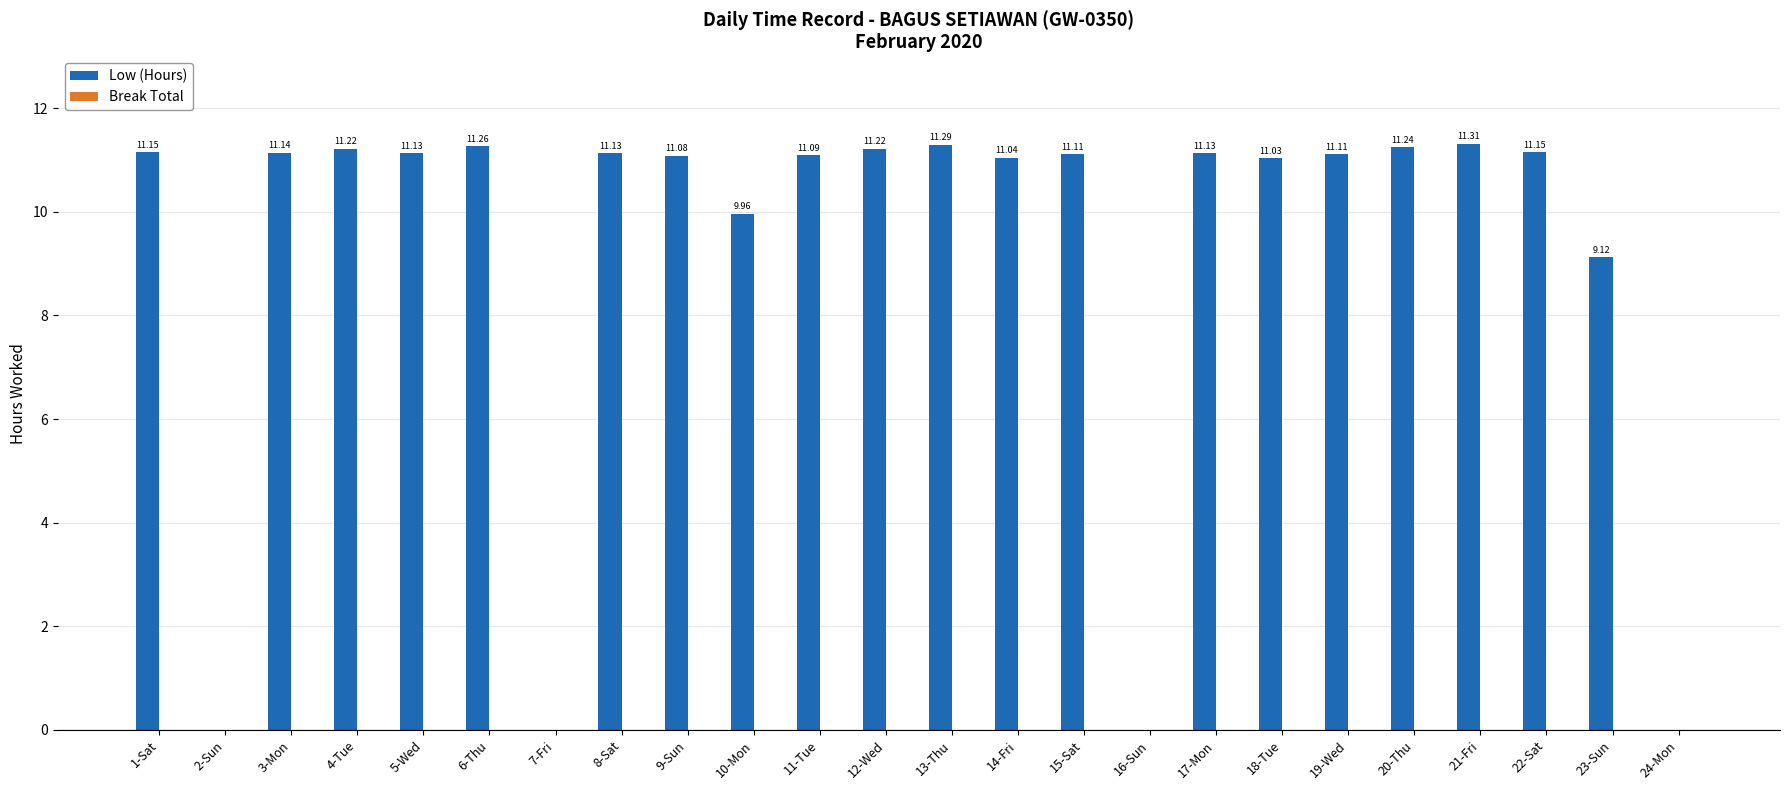

What is the sum of all values?

219.9